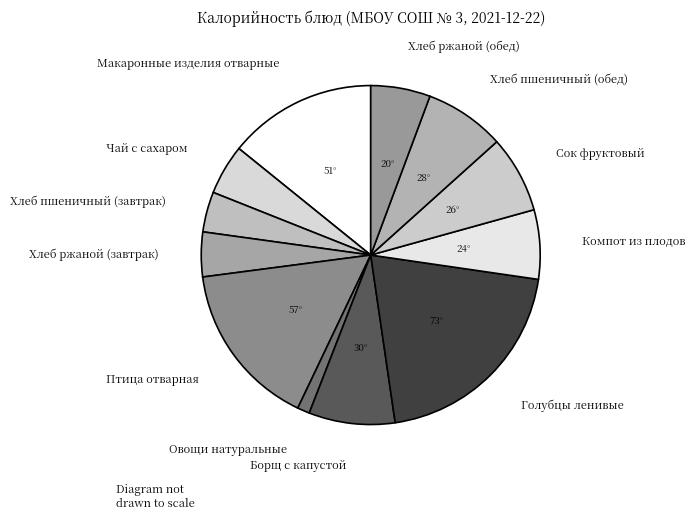

Does any single category account for the majority?

No